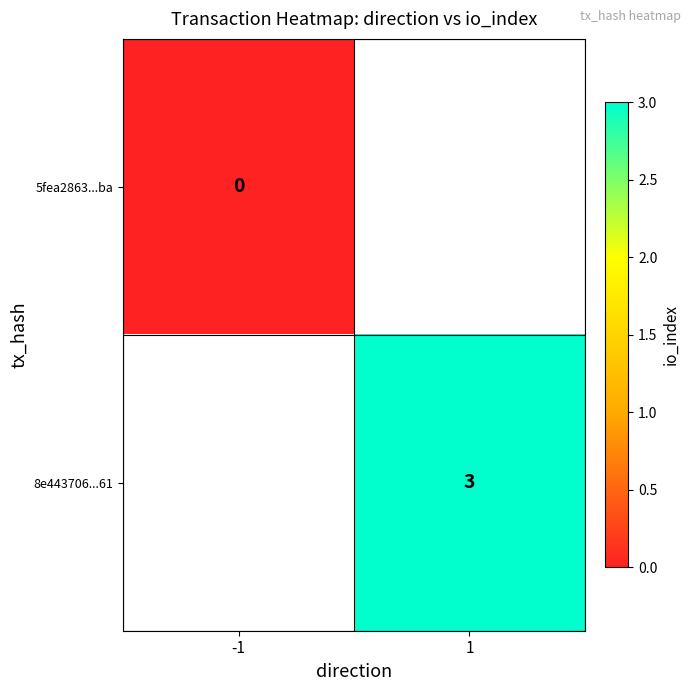

Is it true that 8e443706...61 equals 4 at 1?

False